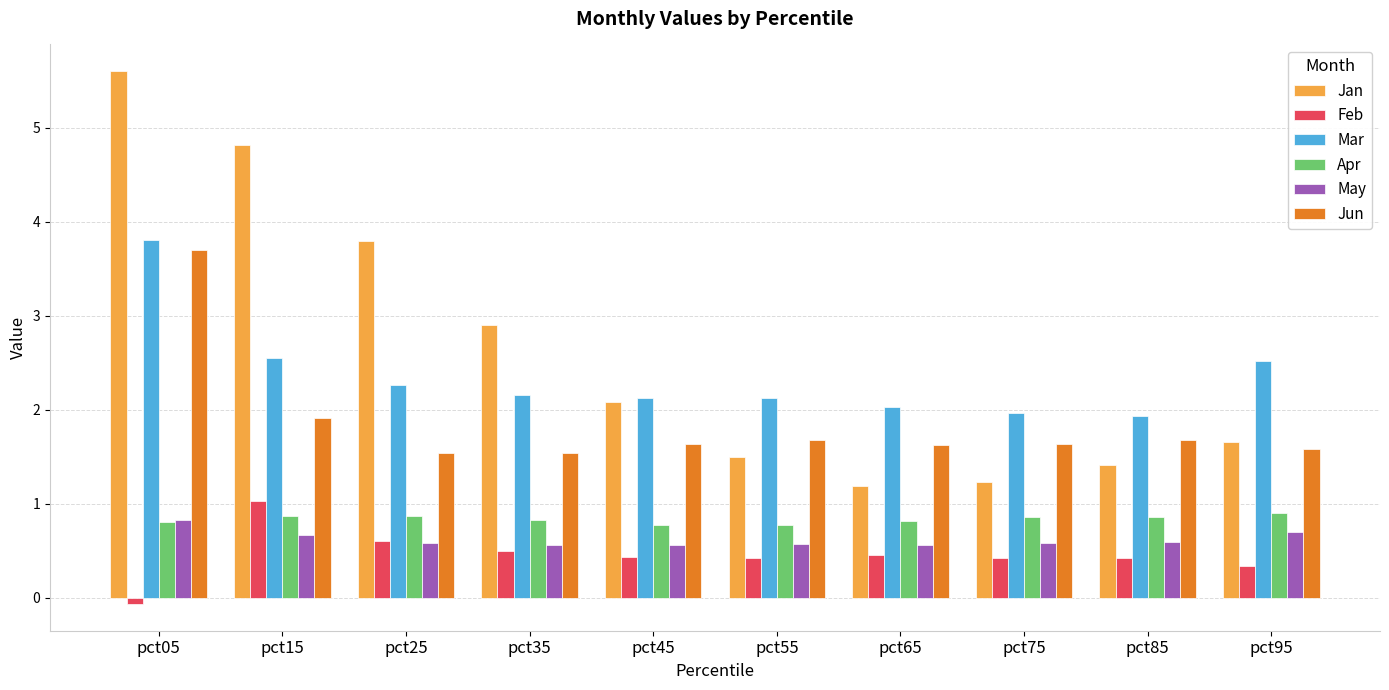

What are all the series names shown in the legend?

Jan, Feb, Mar, Apr, May, Jun